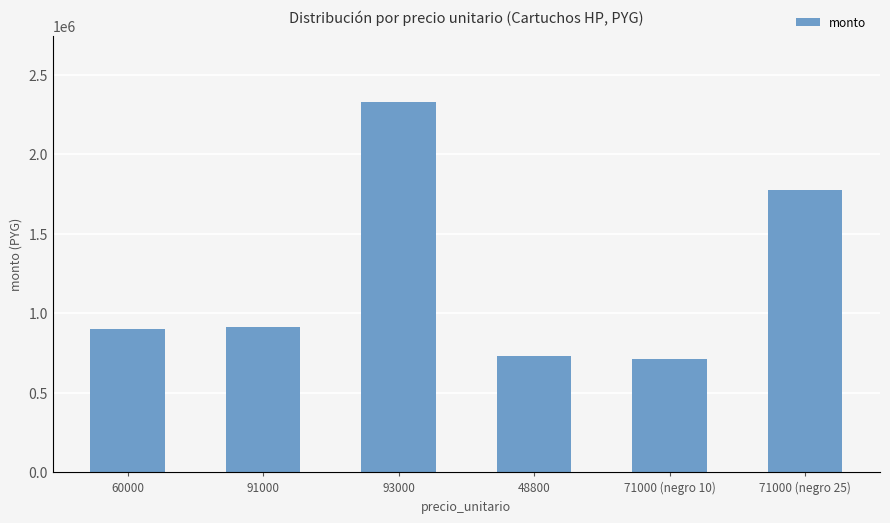

Which series changed the most between 93000 and 71000 (negro 25)?

monto